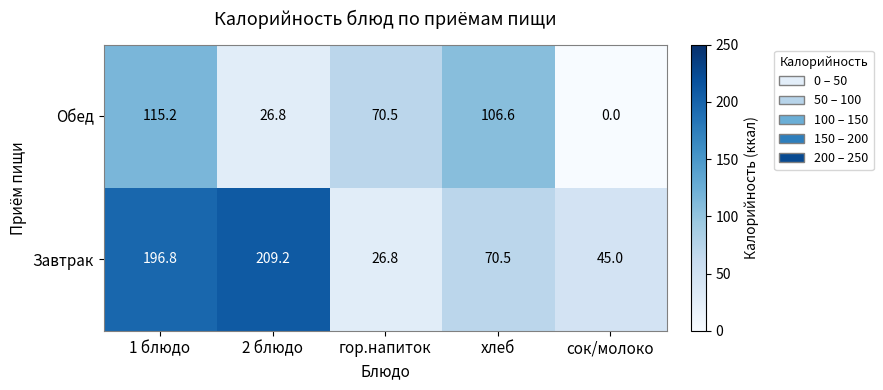

Rank the series by their average value, from lowest to highest.

Обед, Завтрак